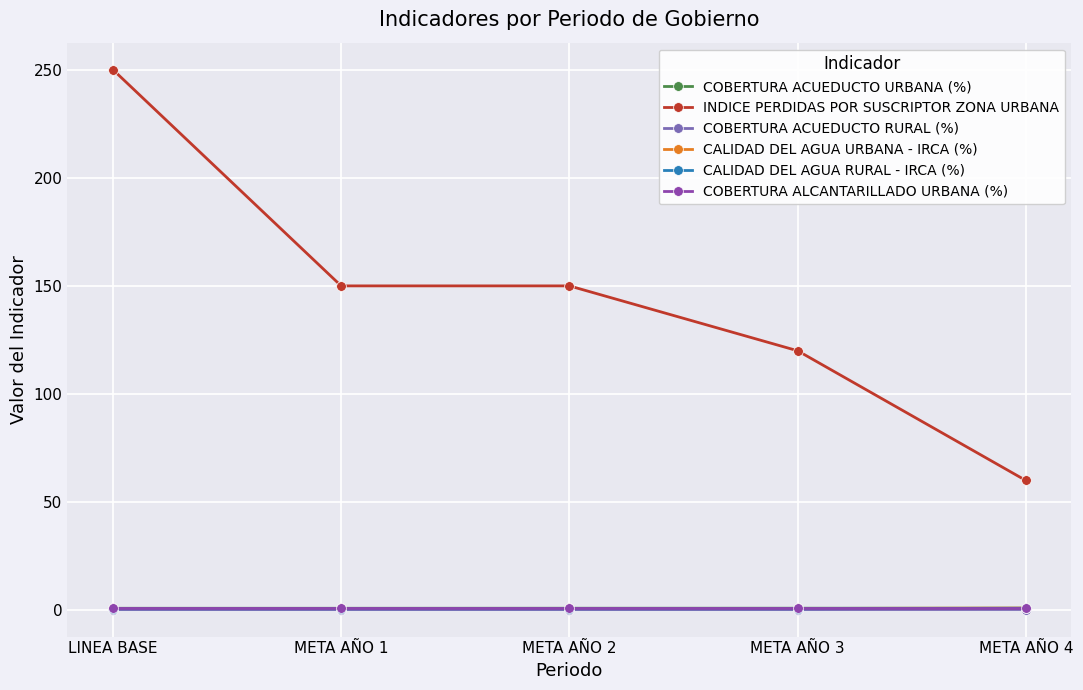

Is the value of INDICE PERDIDAS POR SUSCRIPTOR ZONA URBANA at META AÑO 3 greater than the value of CALIDAD DEL AGUA RURAL - IRCA (%) at META AÑO 3?

Yes